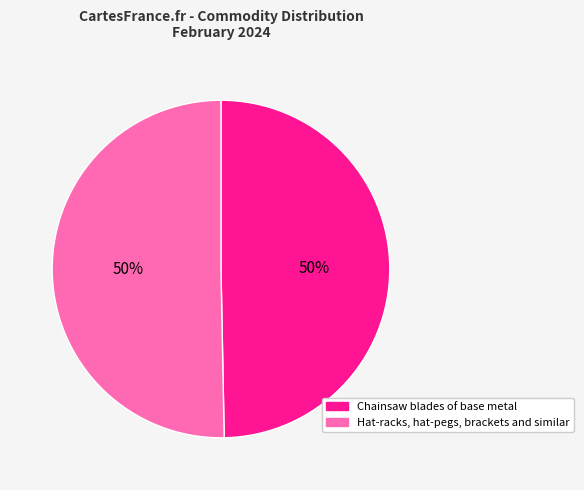

What percentage is the Chainsaw blades of base metal slice, to the nearest percent?

50%